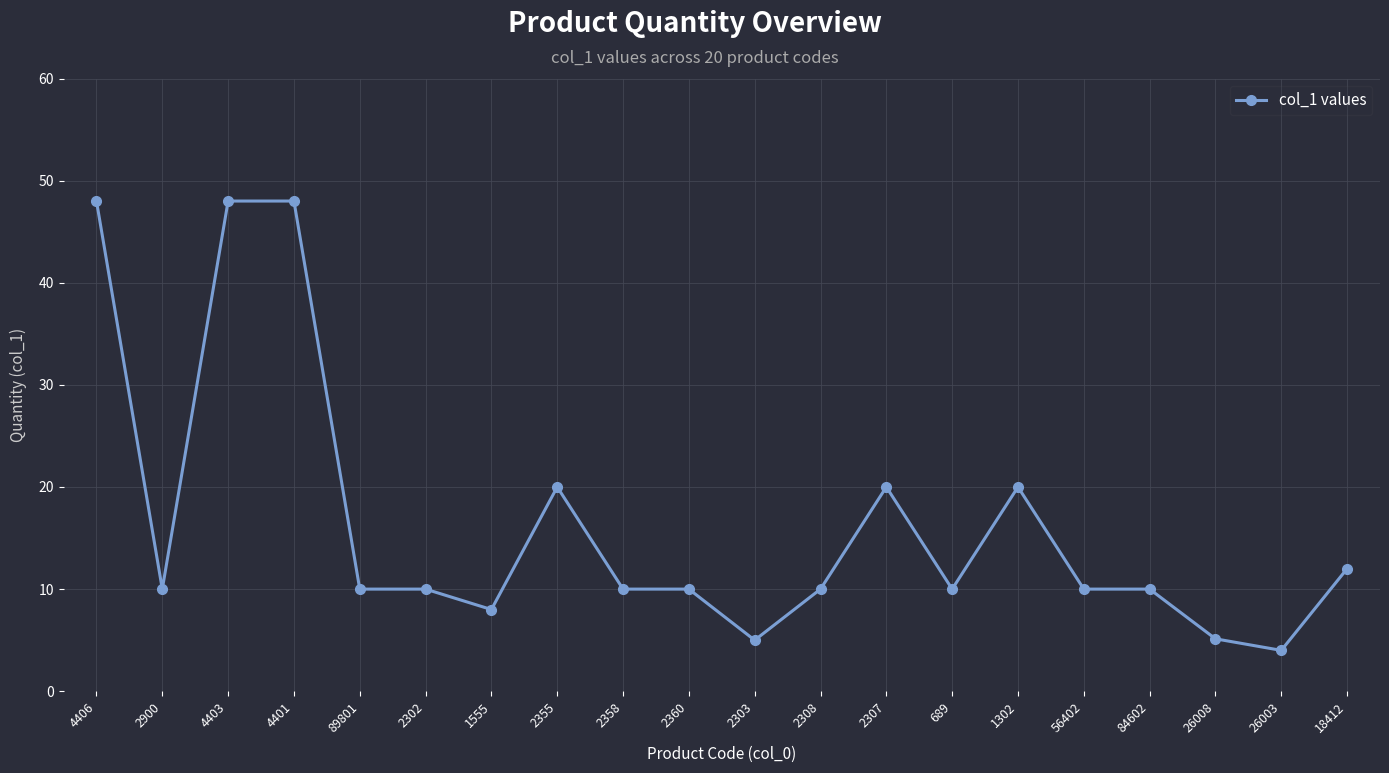

What is the change in value from 2307 to 84602?

-10.0